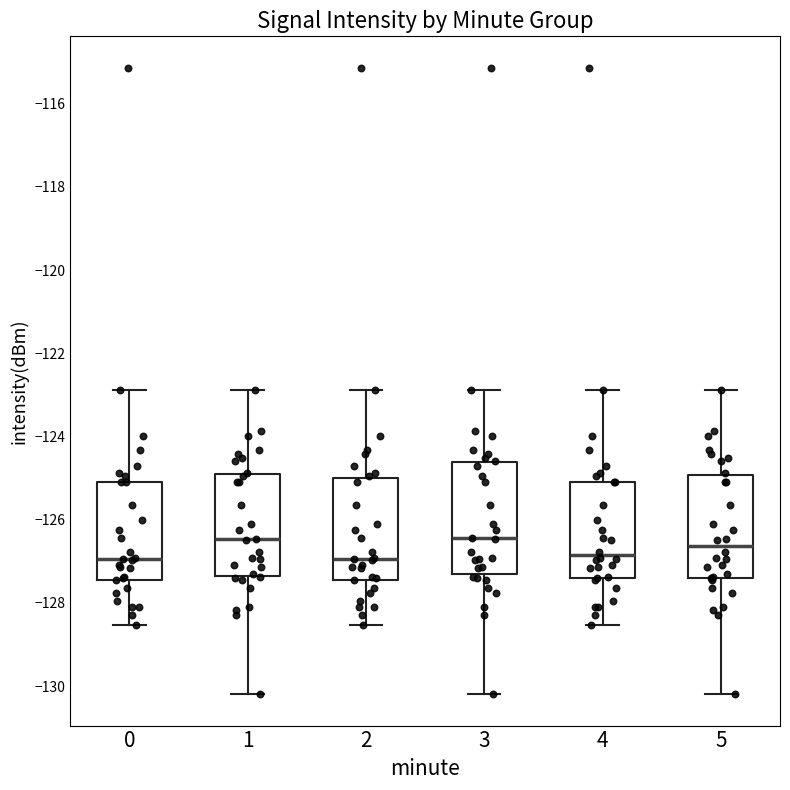

Reading left to right, transcribe this box plot: for each box, give where its median line is, the range the box spans, and where its two whiskers end, as read against the y-axis. The values are not printed on the chart, so give them approximately, as read against the axis.

0: median -127.0, box -127.4 to -125.0, whiskers -128.6 to -122.8
1: median -126.4, box -127.4 to -124.8, whiskers -130.2 to -122.8
2: median -127.0, box -127.4 to -125.0, whiskers -128.6 to -122.8
3: median -126.4, box -127.4 to -124.6, whiskers -130.2 to -122.8
4: median -126.8, box -127.4 to -125.0, whiskers -128.6 to -122.8
5: median -126.6, box -127.4 to -125.0, whiskers -130.2 to -122.8